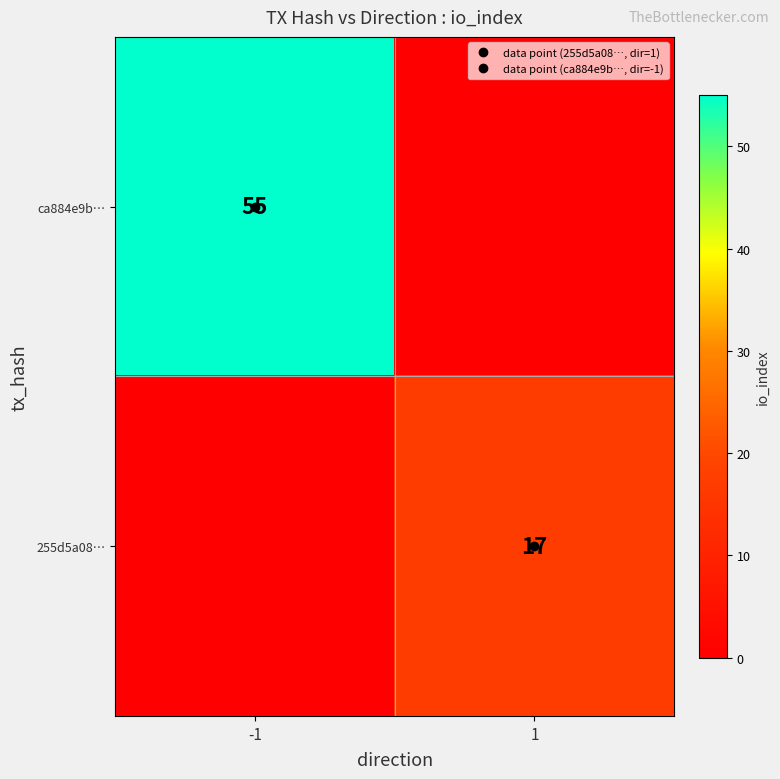

Where is 255d5a08… nearest to the value 8?

-1